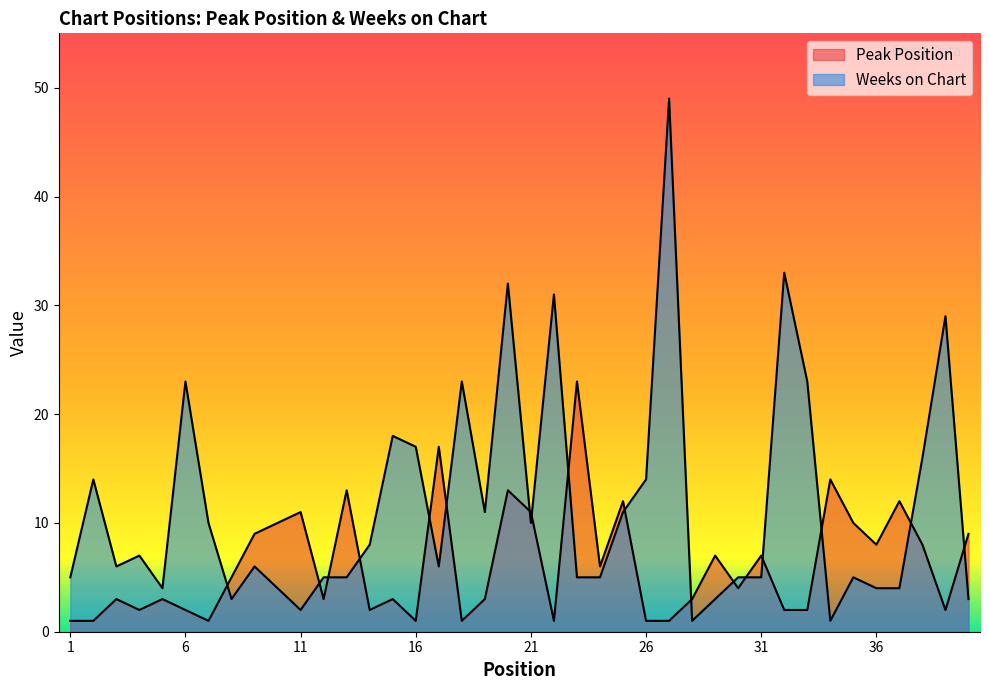

Rank the series at 13 from lowest to highest value.

Weeks on Chart, Peak Position